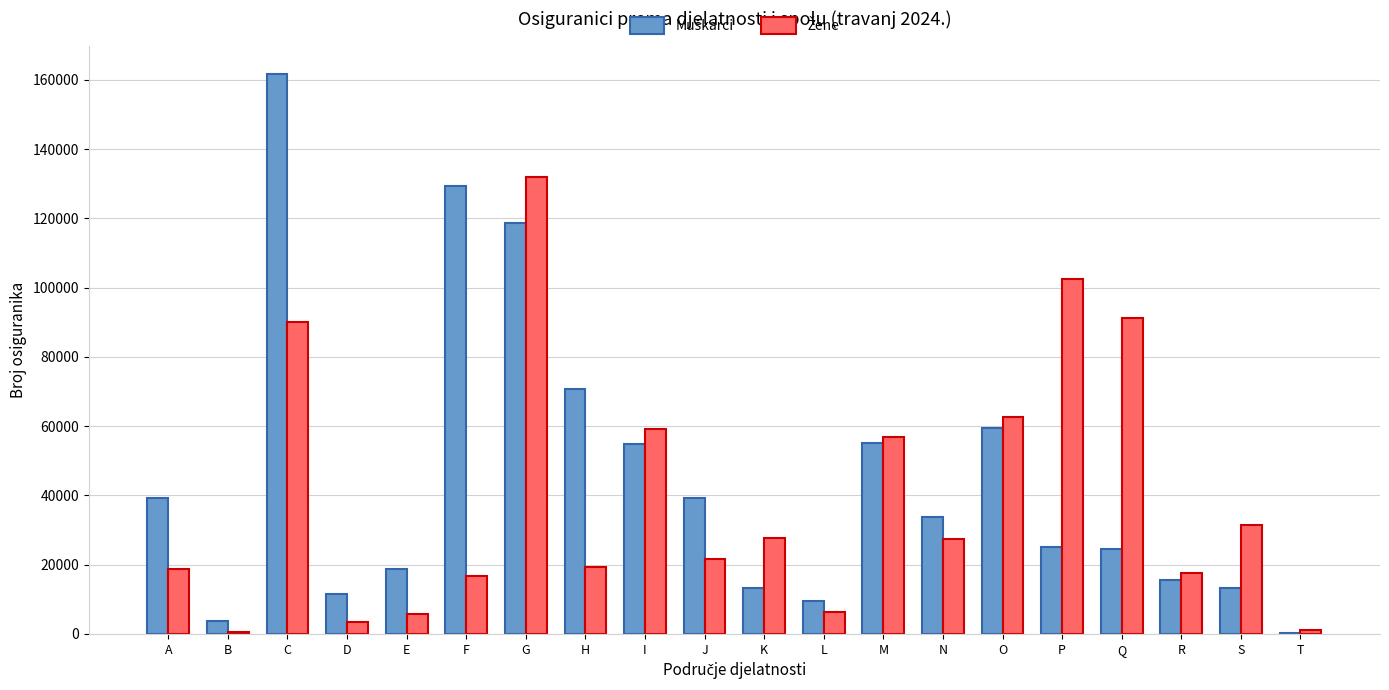

Count the number of categories in the chart.

20